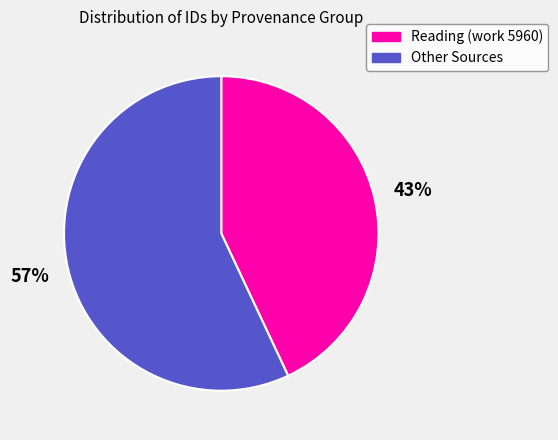

Do Reading (work 5960) and Other Sources together represent more than half of the pie?

Yes